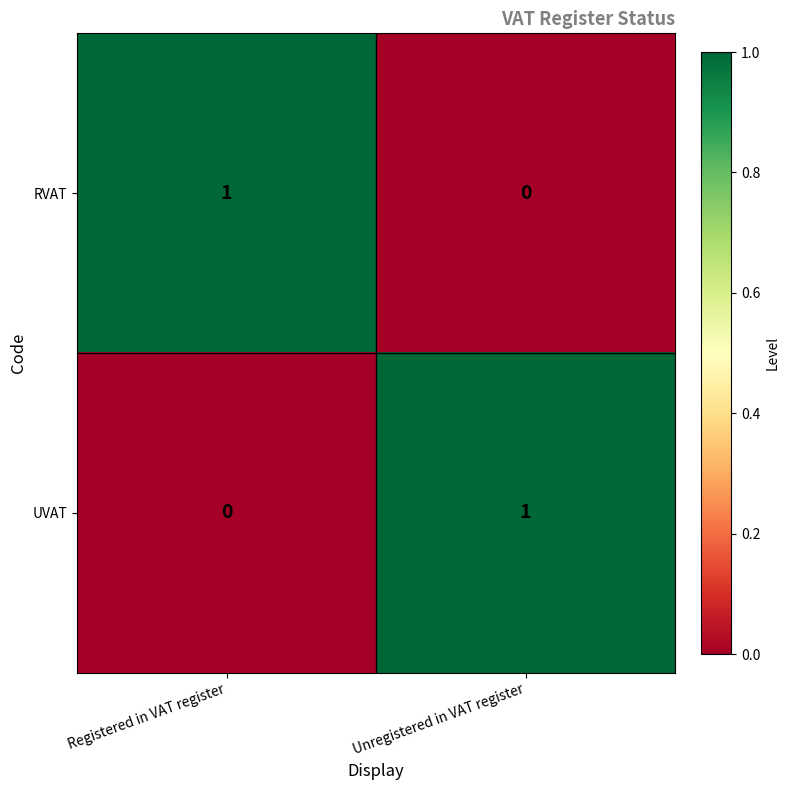

True or false: UVAT has a value of -1 at Registered in VAT register.

False